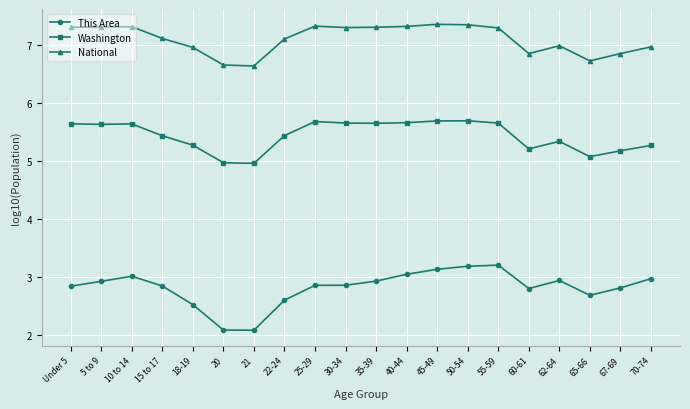

List the series in order of their peak value, lowest first.

This Area, Washington, National